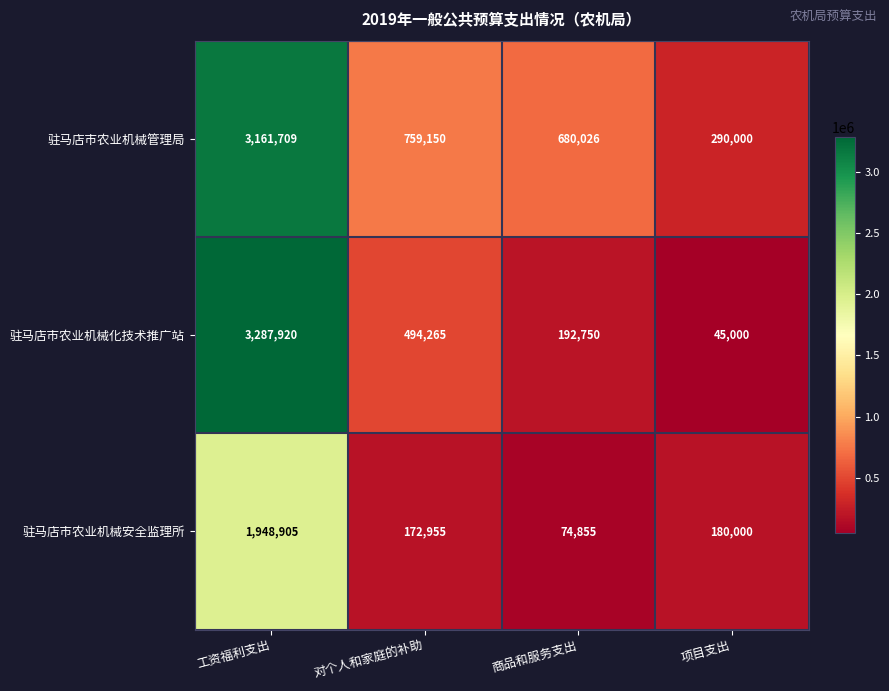

Between 对个人和家庭的补助 and 商品和服务支出, which series saw the biggest shift?

驻马店市农业机械化技术推广站